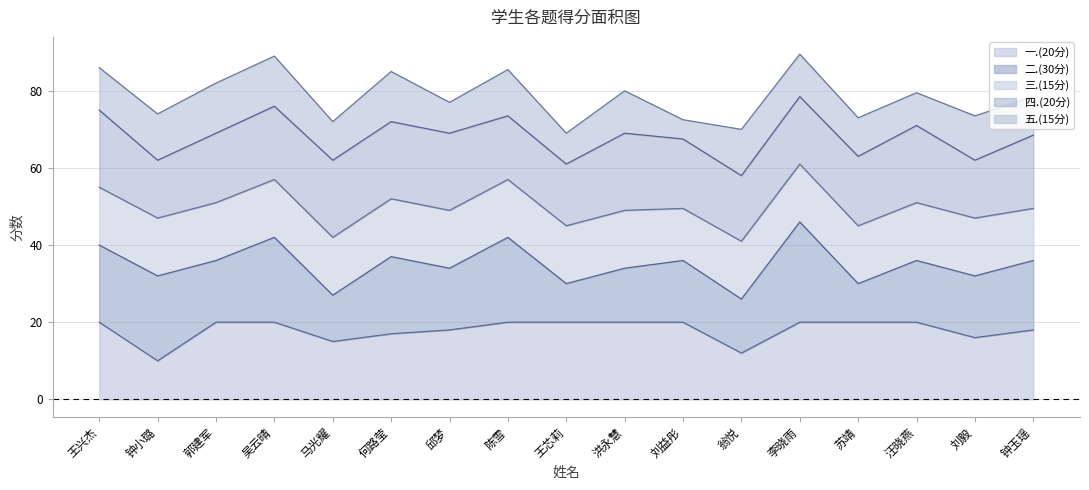

True or false: 一.(20分) and 总分 cross at least once.

False